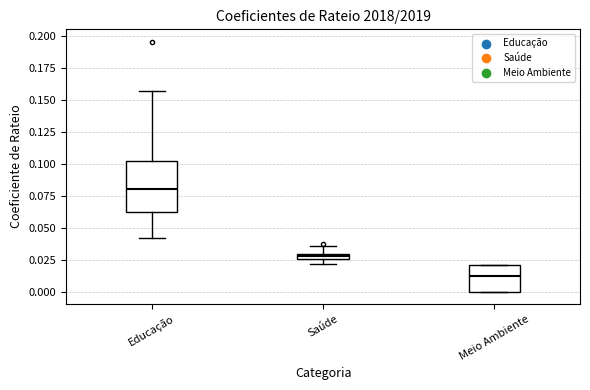

Where is the lower edge of the box for Saúde on the y-axis? The values are not printed on the chart, so give them approximately, as read against the axis.

0.025